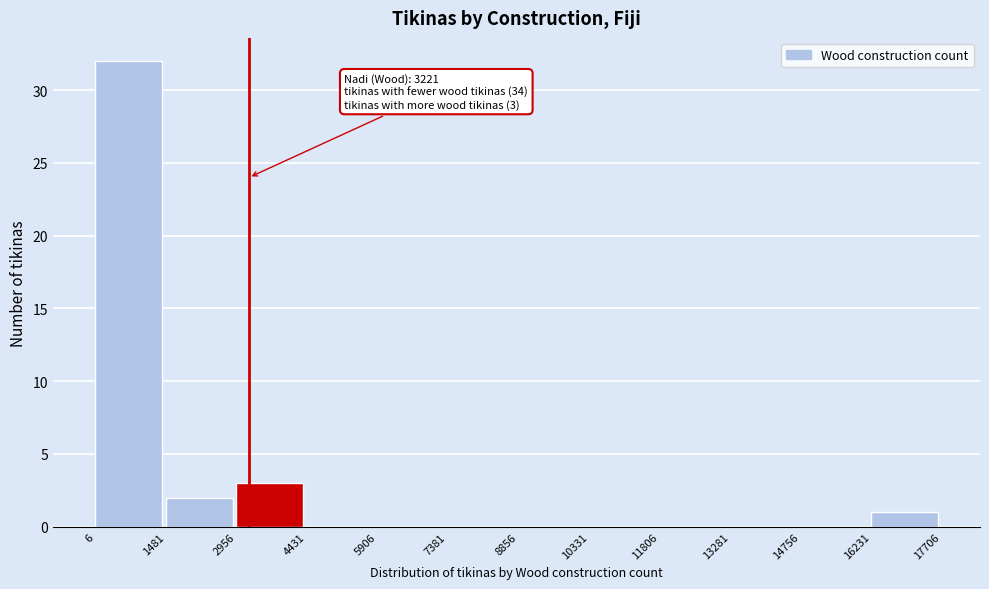

Over which range of the x-axis is the bar tallest?

6 to 1481